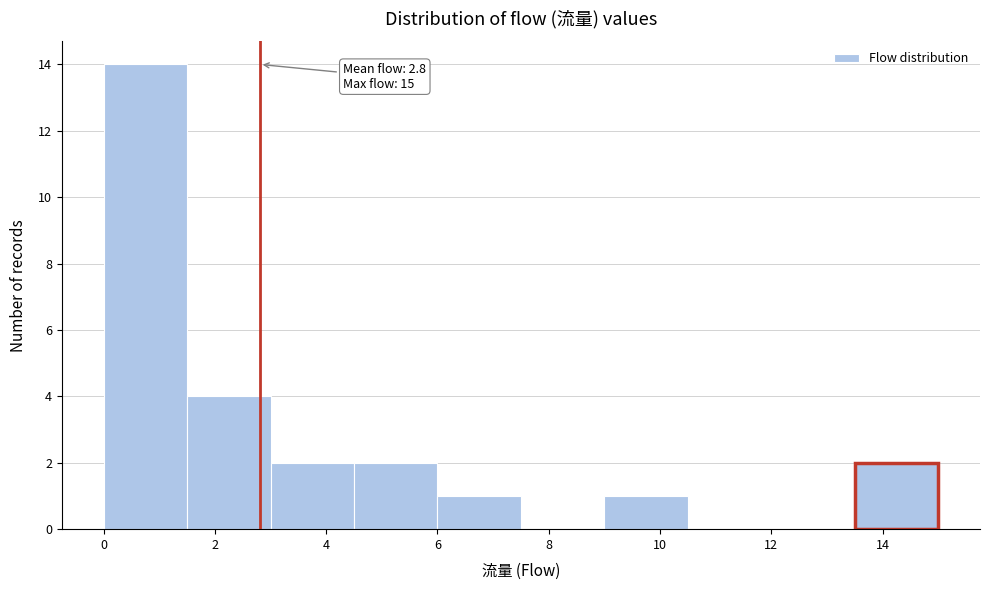

Which range on the x-axis has the tallest bar?

0.0 to 1.5